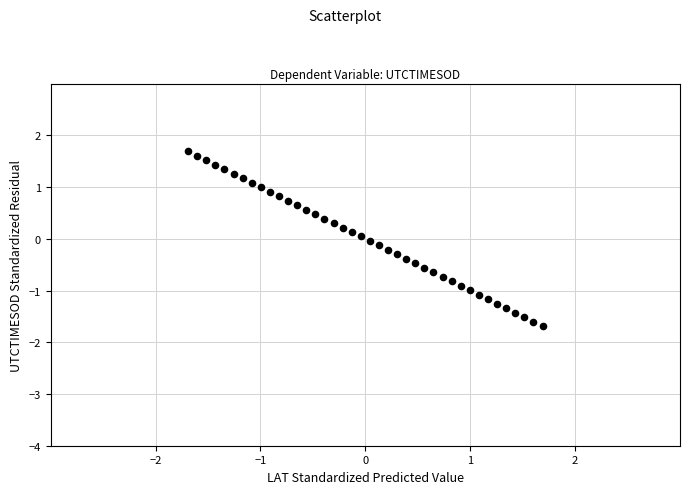

What is the range of X values (max minus min)?

3.4